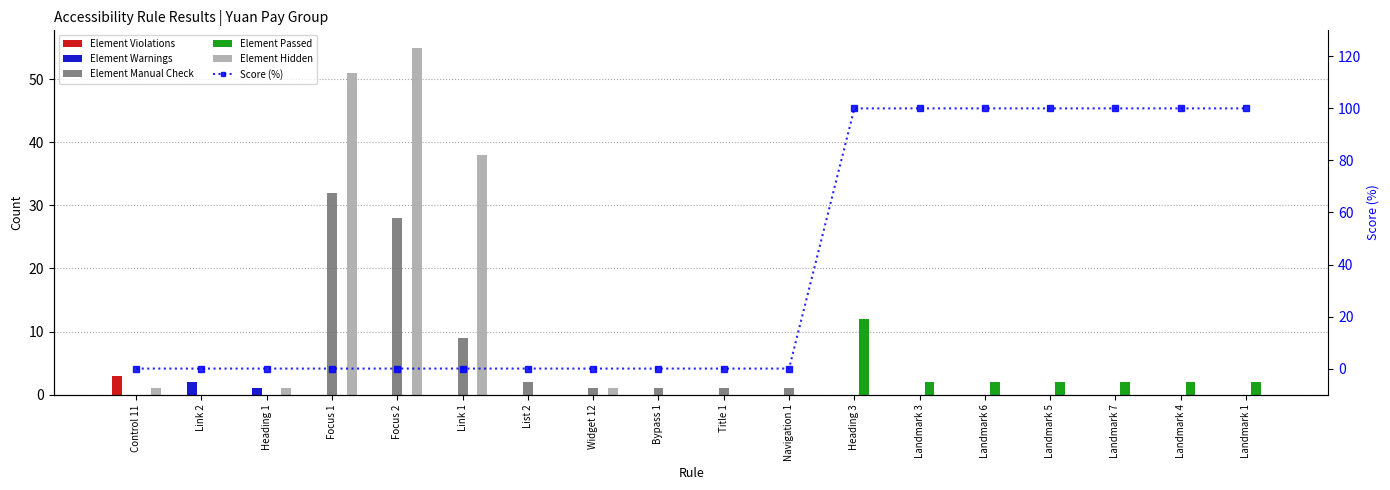

What are all the series names shown in the legend?

Element Violations, Element Warnings, Element Manual Check, Element Passed, Element Hidden, Score (%)